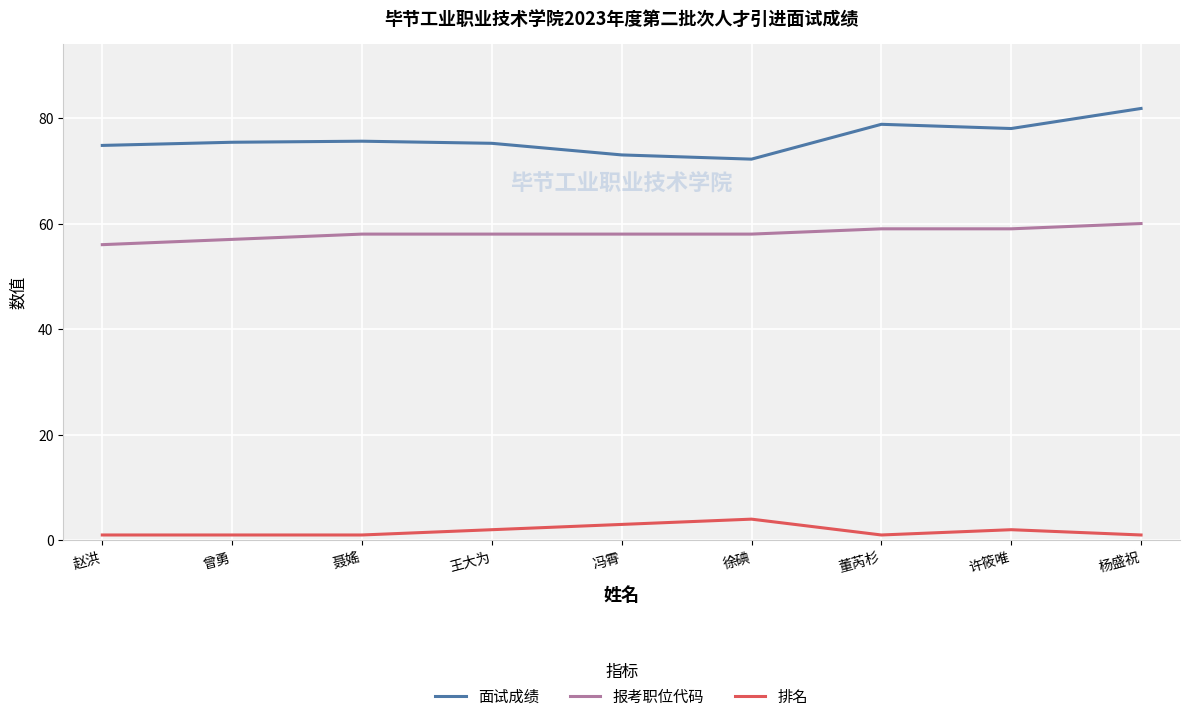

Is it true that 面试成绩 equals 24.5 at 冯霄?

False